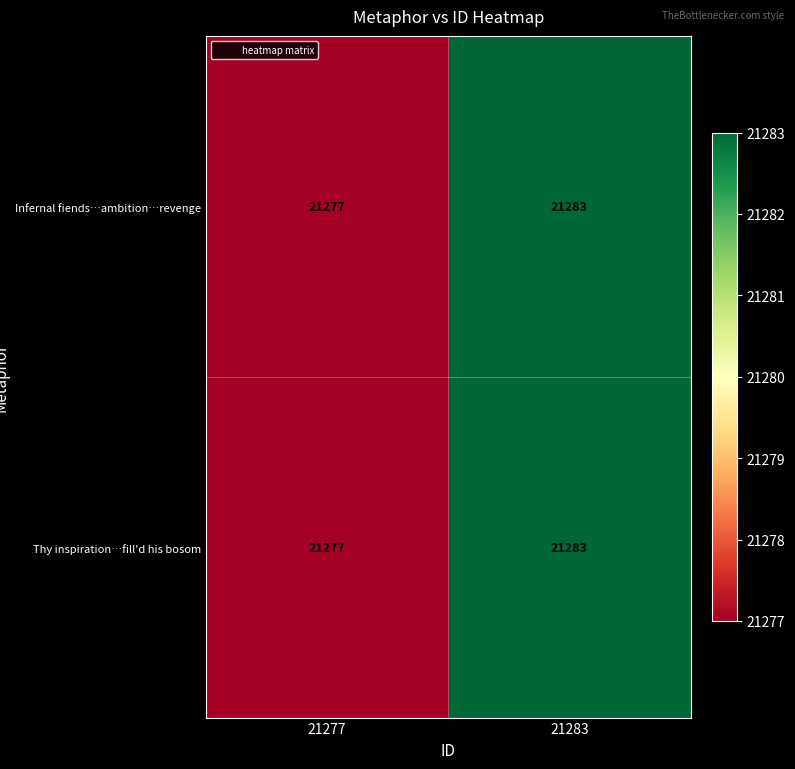

Rank the categories by Thy inspiration…fill'd his bosom value from highest to lowest.

21283, 21277